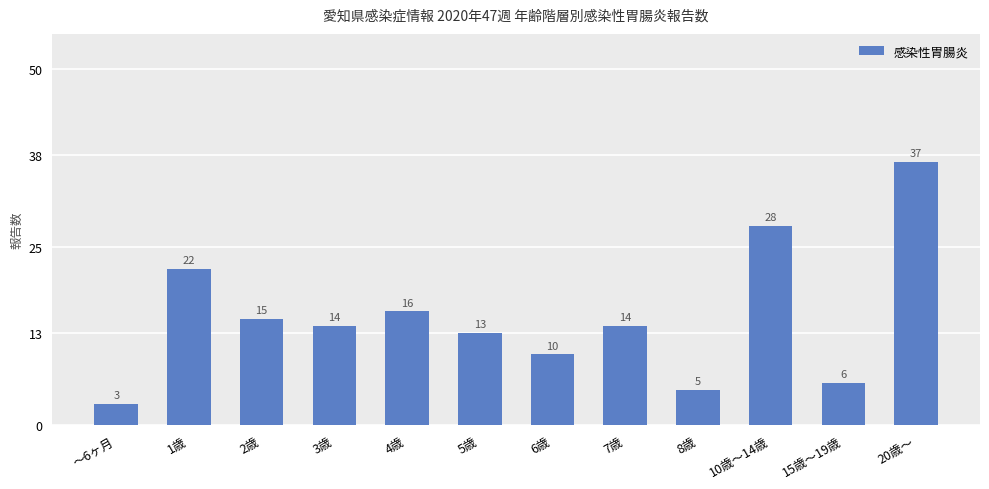

At which label does the data first exceed 14?

1歳